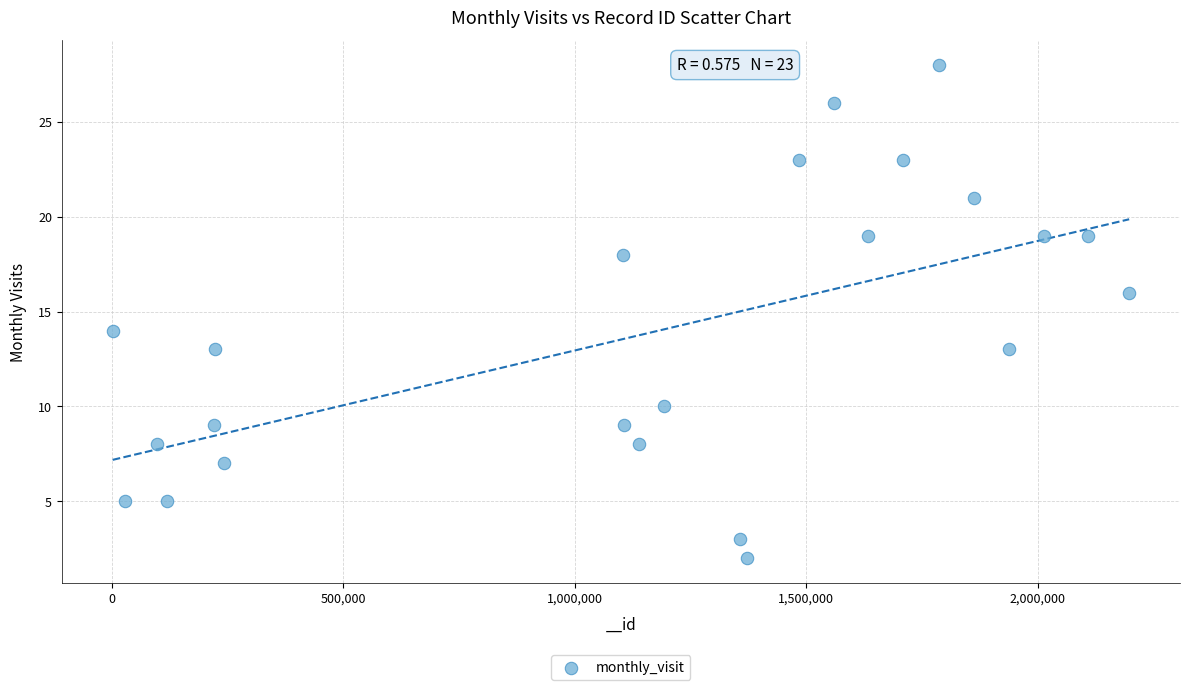

What is the range of Y values (max minus min)?

26